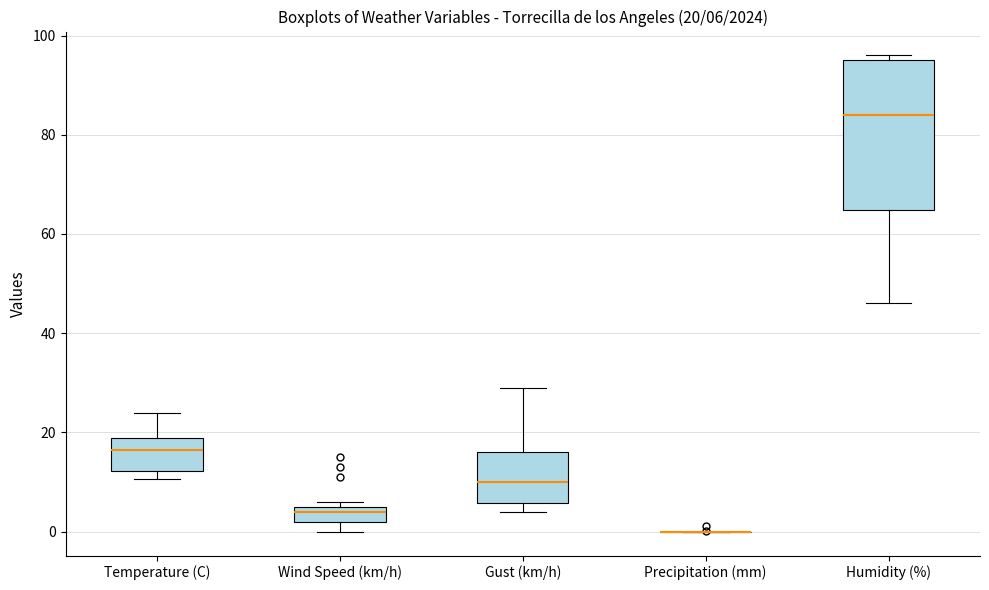

Which box is the tallest, from its lower edge to its upper edge?

Humidity (%)